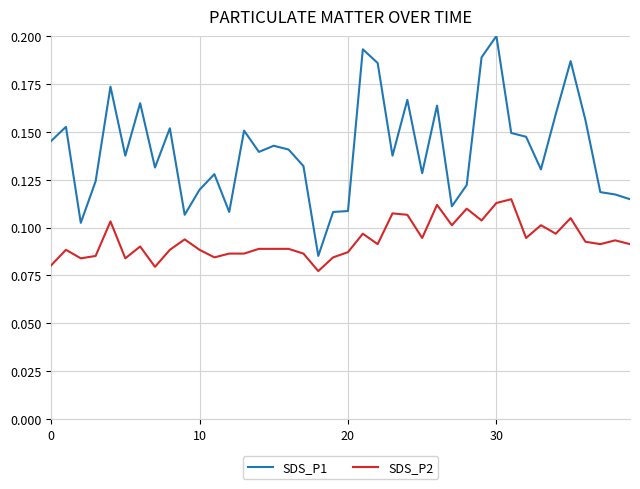

List the series in order of their peak value, highest first.

SDS_P1, SDS_P2